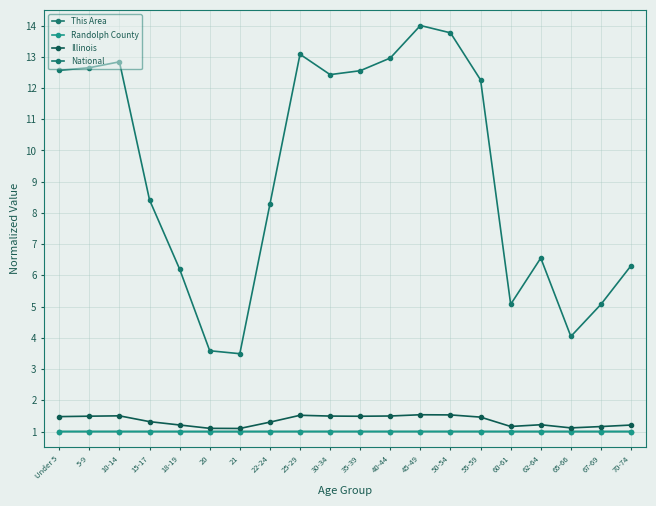

What is the label of the 20th point from the left?

70-74